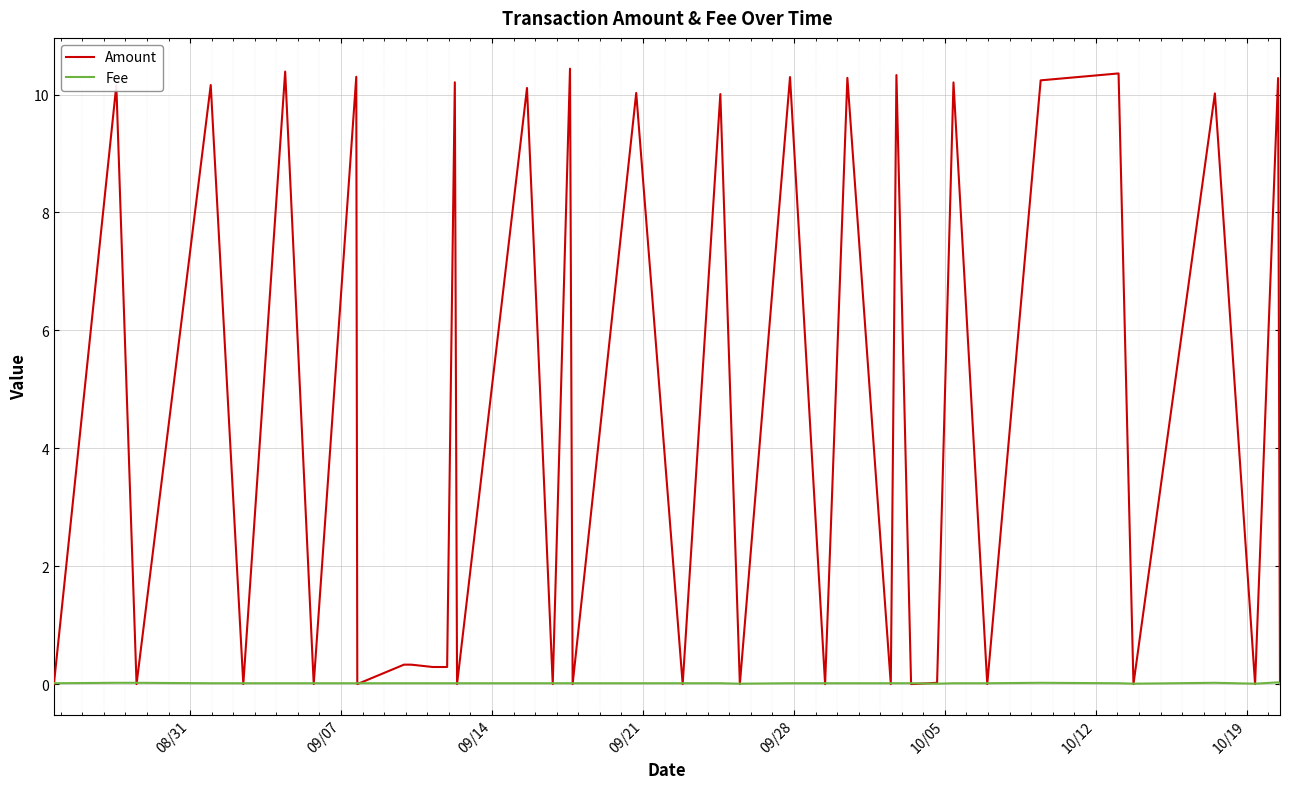

Which series ends up on top after the final intersection of Amount and Fee?

Fee